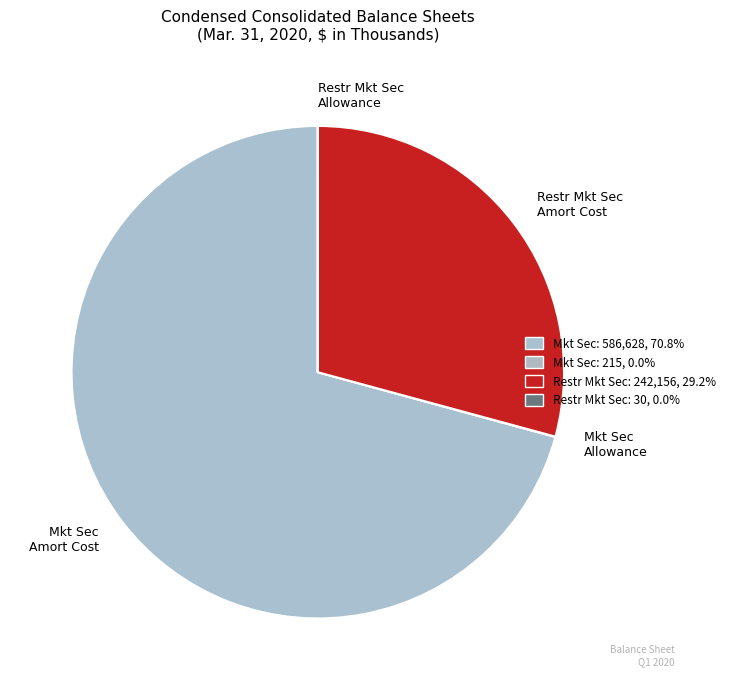

Is there a majority slice in this chart?

Yes